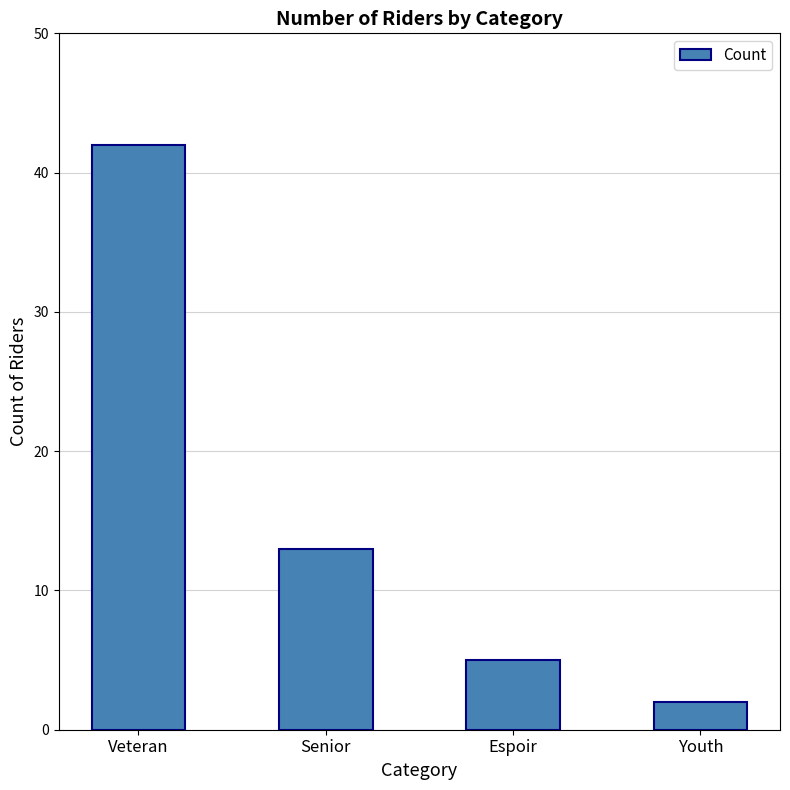

Reading right to left, extract all data points from this chart.

2	5	13	42